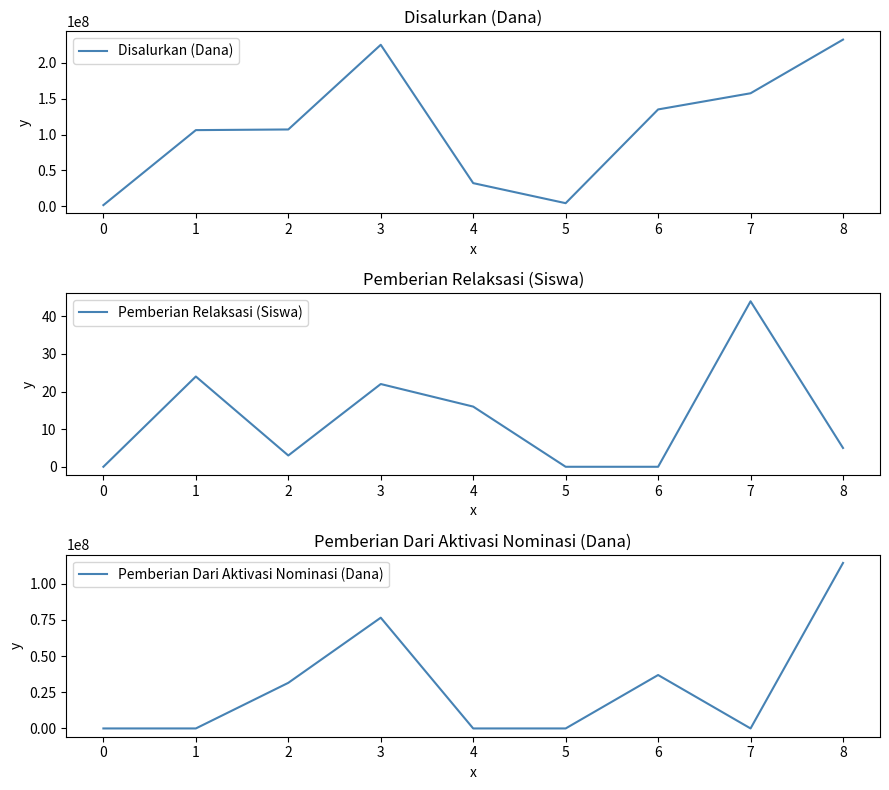

Is it true that Disalurkan (Dana) equals 32400000 at 4?

True